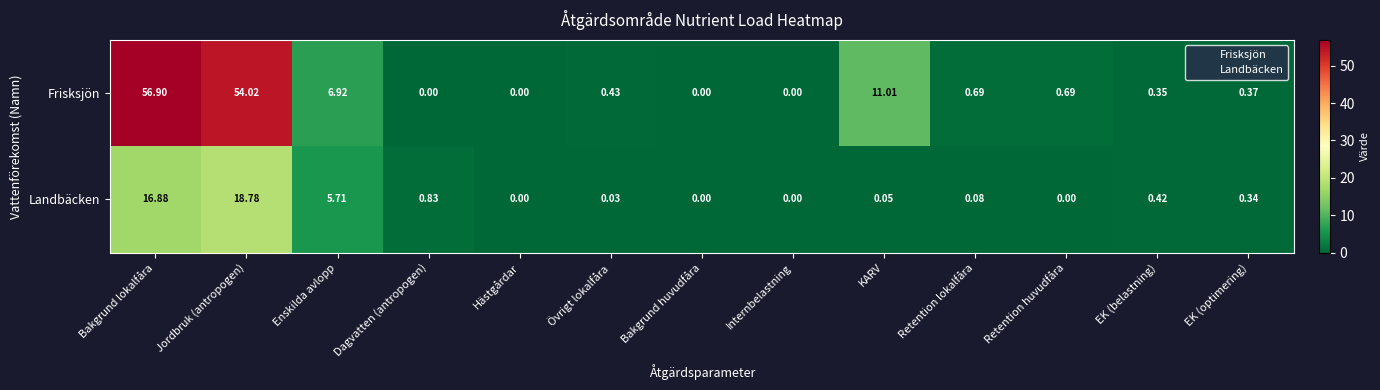

At which category is the sum across all series the highest?

Bakgrund lokalfåra